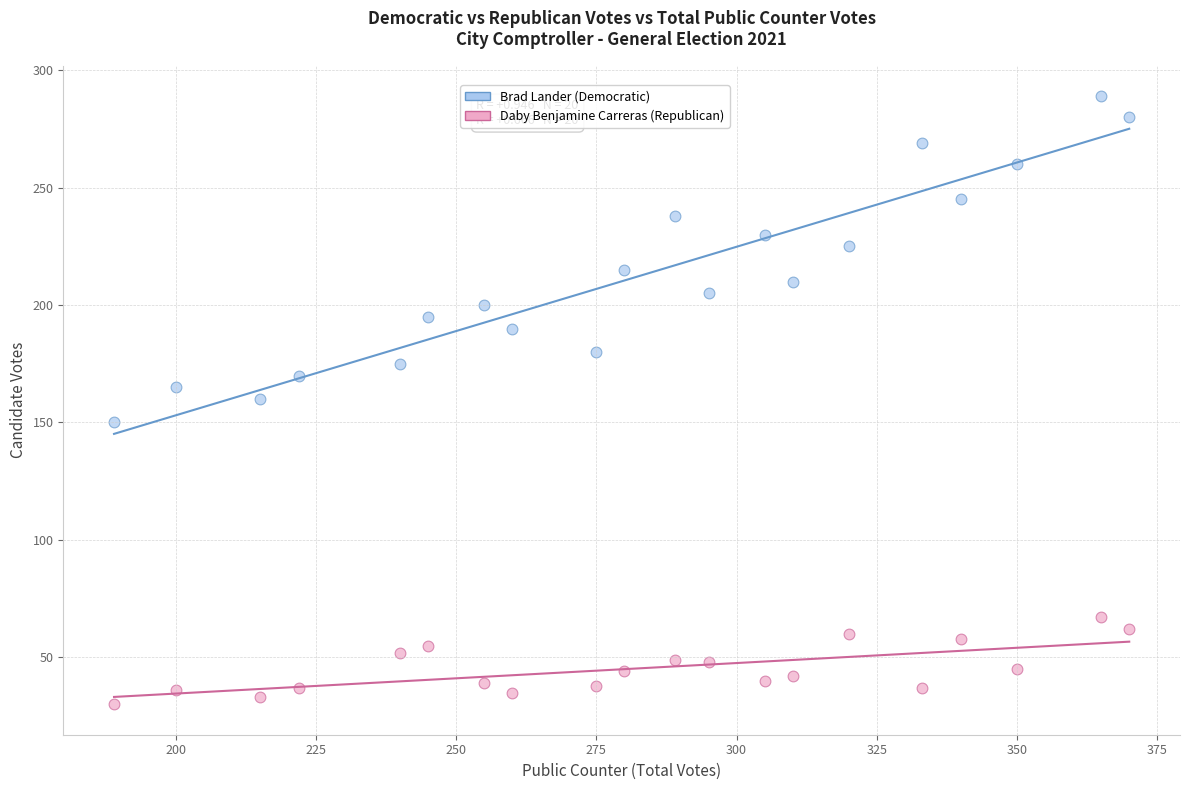

What are all the series names shown in the legend?

Brad Lander (Democratic), Daby Benjamine Carreras (Republican)